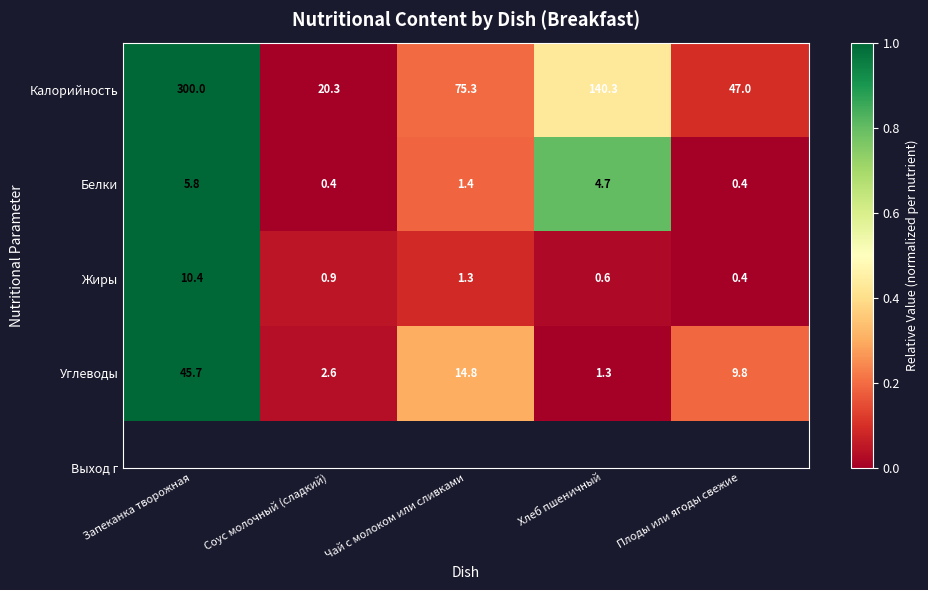

Which series has the largest range (max minus min)?

Калорийность